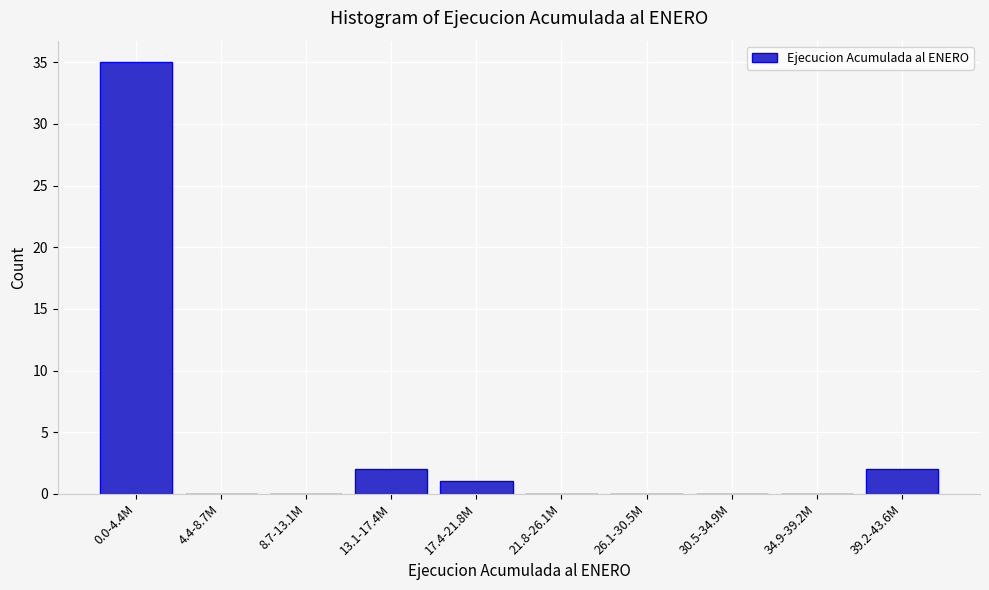

Reading left to right, what are all the values shown in this chart?

0.0-4.4M=35	4.4-8.7M=0	8.7-13.1M=0	13.1-17.4M=2	17.4-21.8M=1	21.8-26.1M=0	26.1-30.5M=0	30.5-34.9M=0	34.9-39.2M=0	39.2-43.6M=2